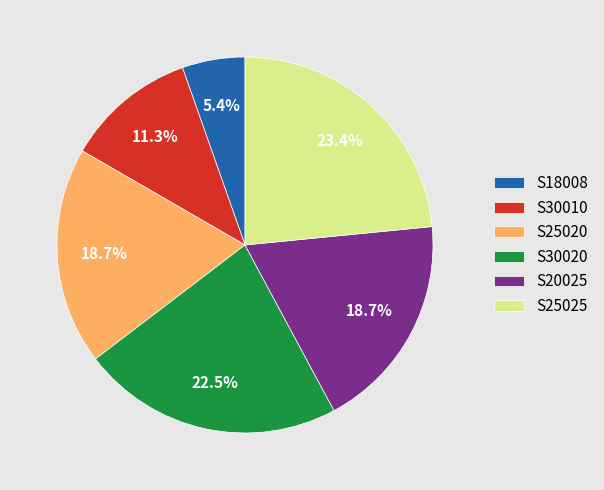

How much of the chart is everything except S18008?

94.6%